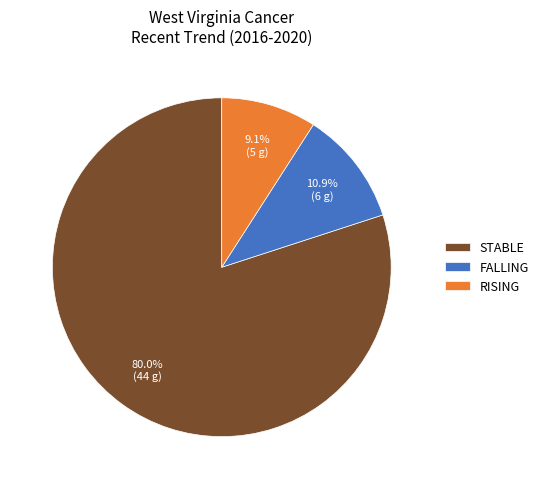

What is the ratio of the value at STABLE to the value at RISING?

8.8